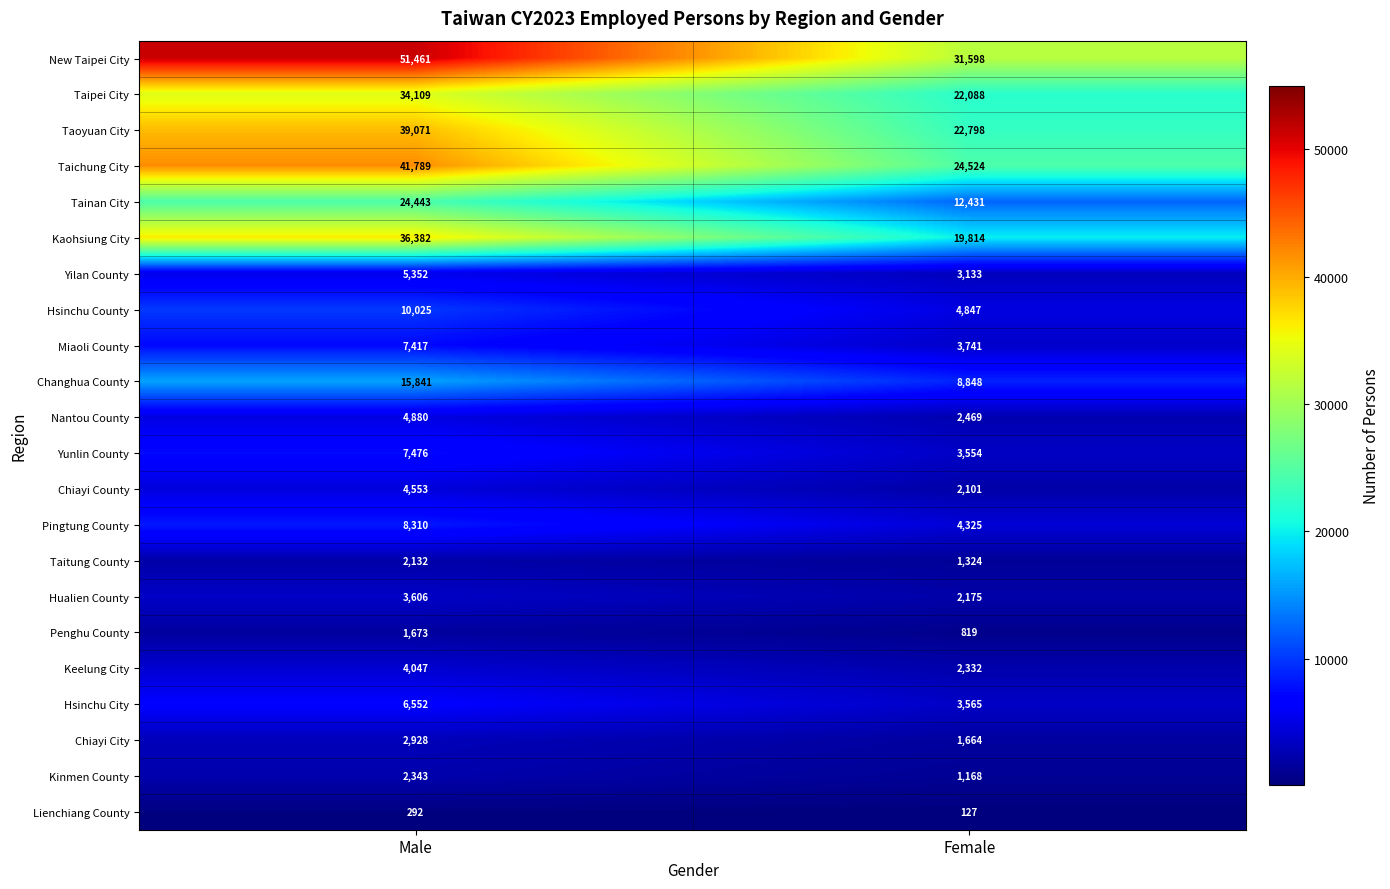

Which series has the largest total across all categories?

New Taipei City